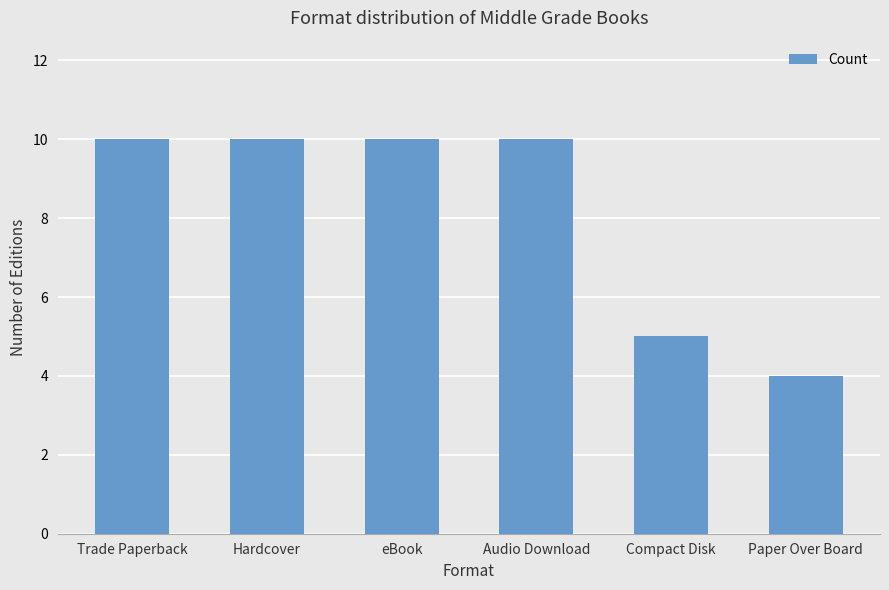

What is the sum of the values at Paper Over Board and Trade Paperback?

14